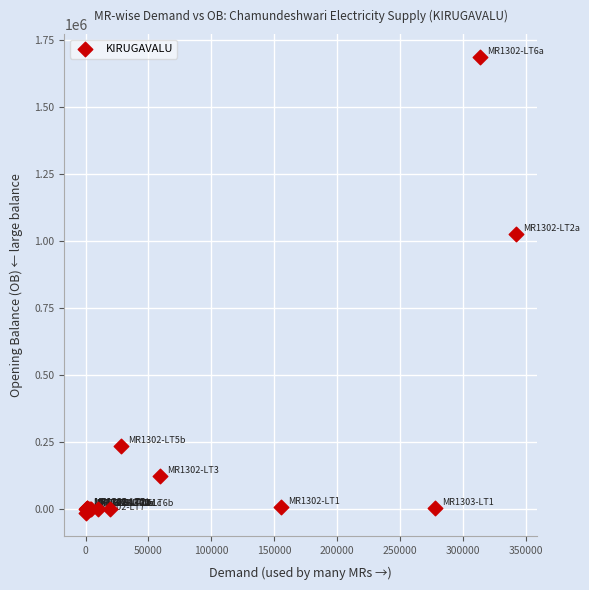

What Y value in the scatter plot is closest to 835119?

1024991.6